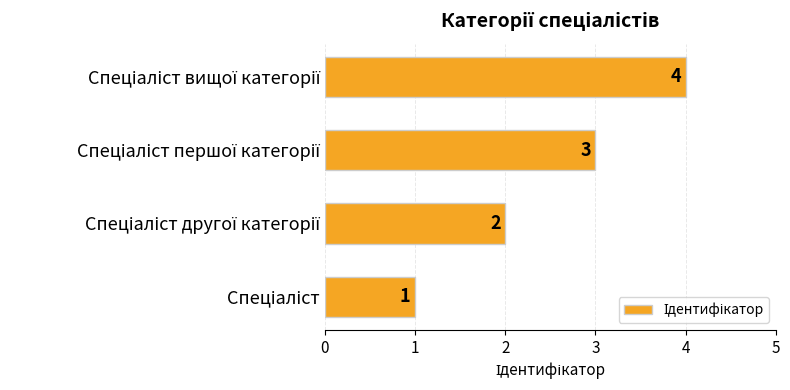

Count the values in the range 2 to 4.

3